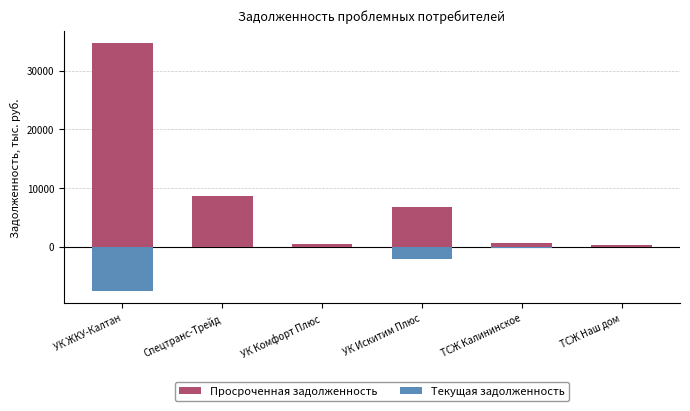

True or false: Текущая задолженность has a value of -105.9 at УК Комфорт Плюс.

True